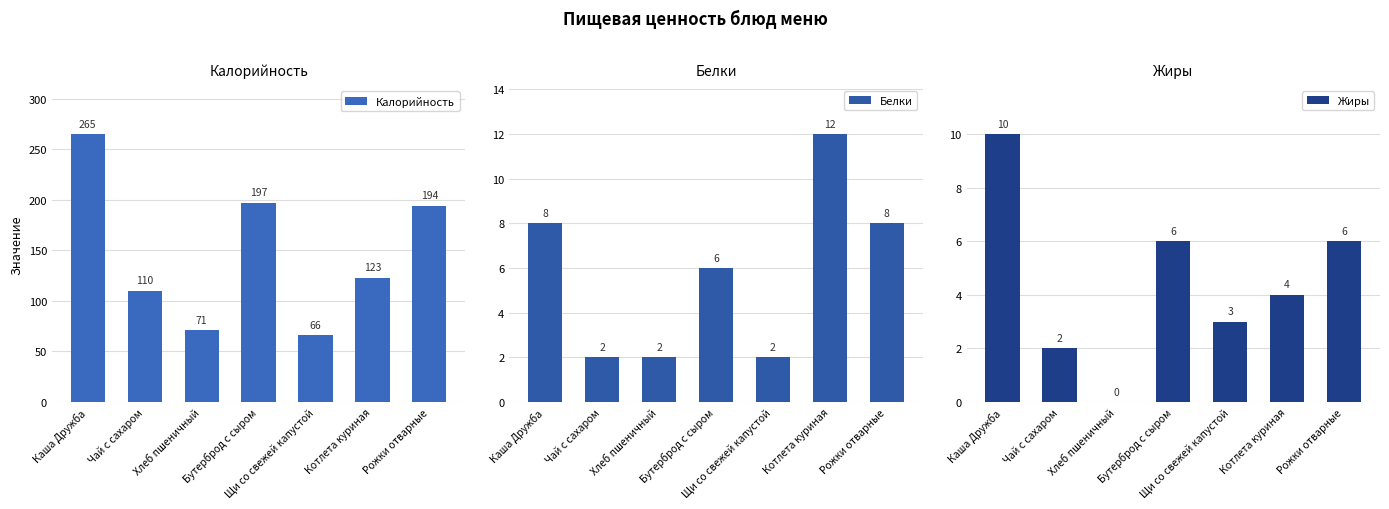

How many values in the Жиры series are below 4?

3